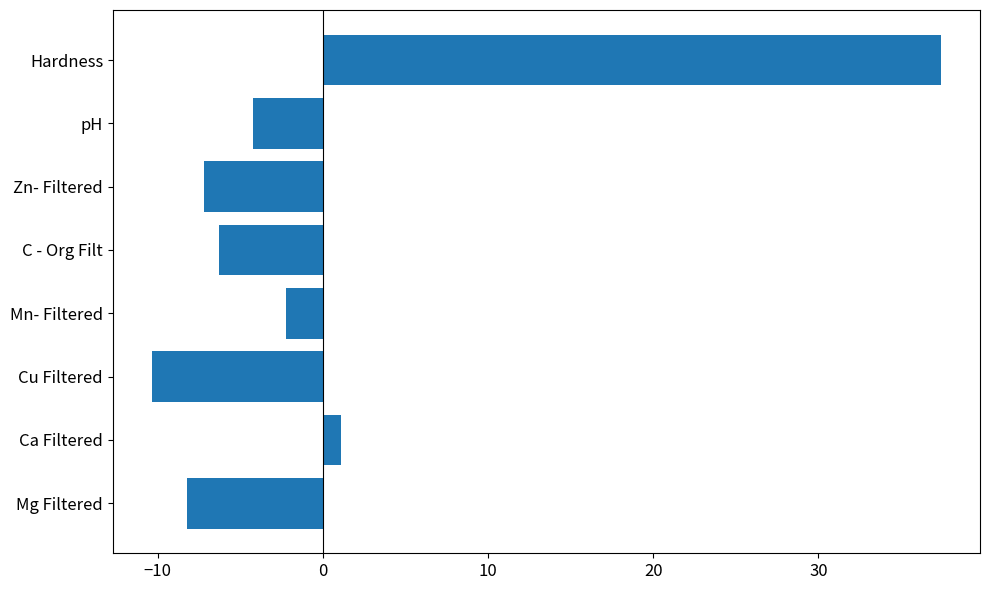

Where is the data nearest to the value 13?

Ca Filtered